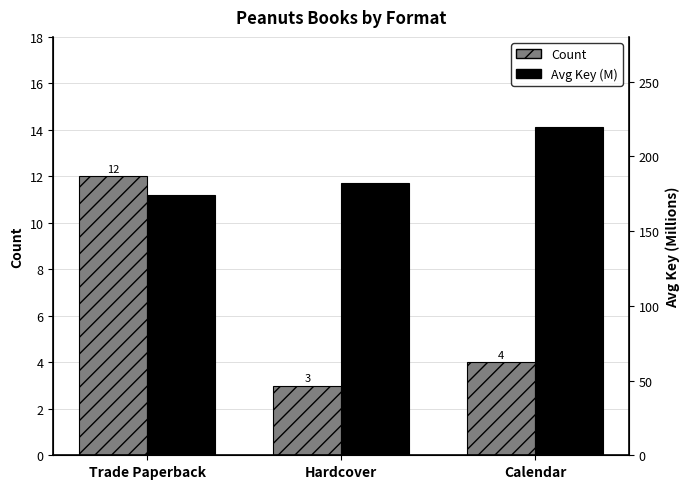

What is the difference between the highest and lowest values at Hardcover?

179.4